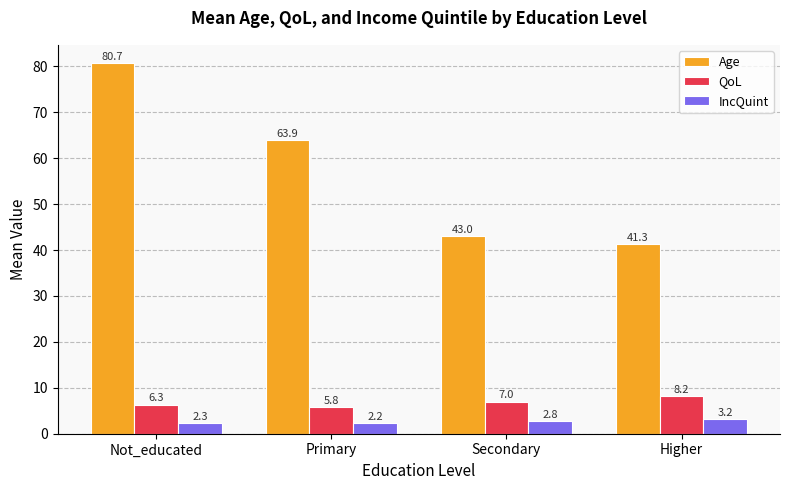

What is the spread (max minus min) of values at Primary?

61.7